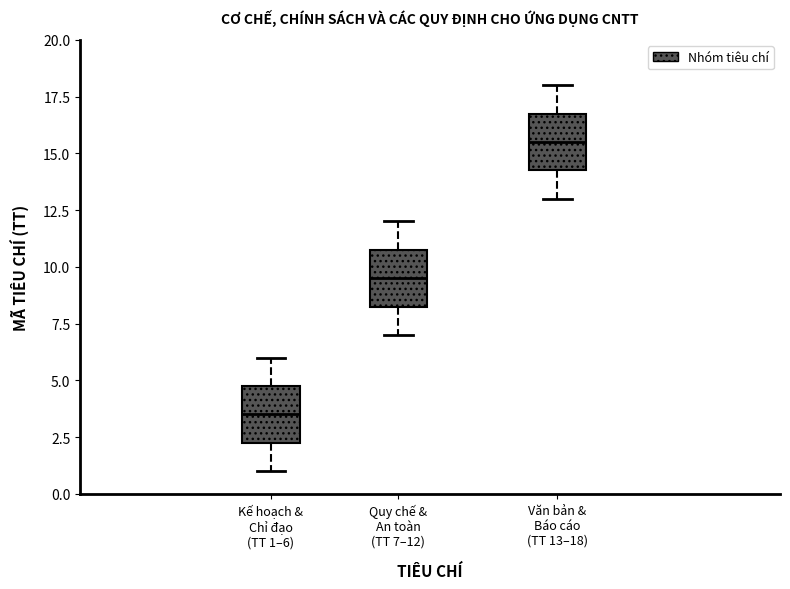

Reading left to right, transcribe this box plot: for each box, give where its median line is, the range the box spans, and where its two whiskers end, as read against the y-axis. The values are not printed on the chart, so give them approximately, as read against the axis.

Kế hoạch & Chỉ đạo (TT 1–6): median 3.5, box 2.5 to 5.0, whiskers 1.0 to 6.0
Quy chế & An toàn (TT 7–12): median 9.5, box 8.5 to 11.0, whiskers 7.0 to 12.0
Văn bản & Báo cáo (TT 13–18): median 15.5, box 14.5 to 17.0, whiskers 13.0 to 18.0